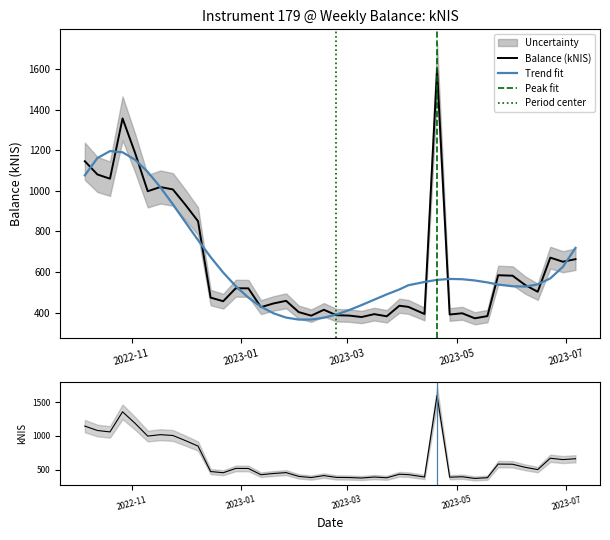

Count the number of categories in the chart.

40